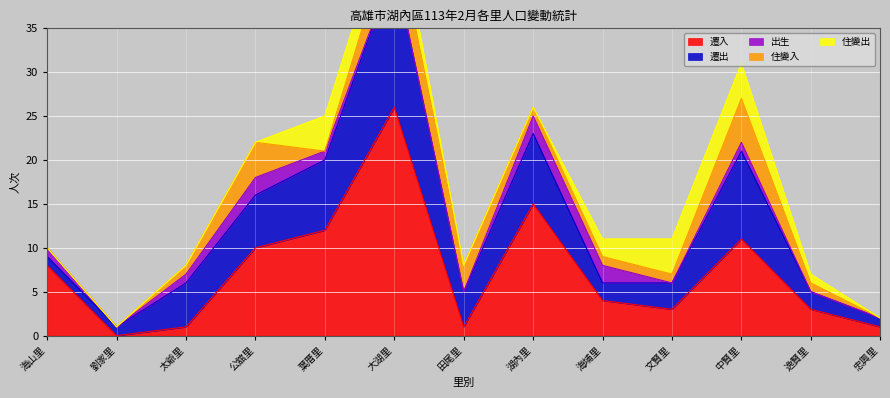

At which category is the sum across all series the highest?

大湖里